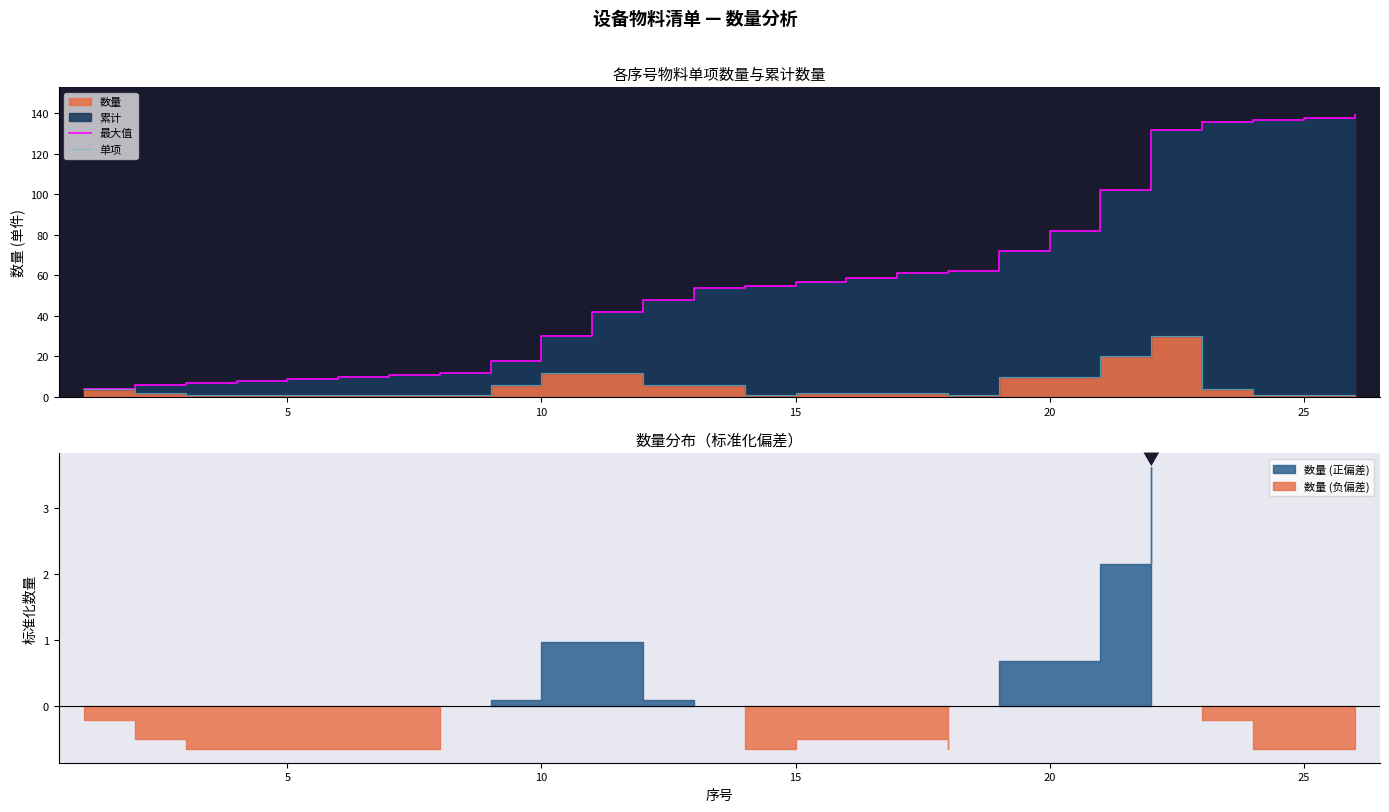

Reading left to right, extract all data points from this chart.

最大值: 4	6	7	8	9	10	11	12	18	30	42	48	54	55	57	59	61	62	72	82	102	132	136	137	138	139
单项: 4	2	1	1	1	1	1	1	6	12	12	6	6	1	2	2	2	1	10	10	20	30	4	1	1	1